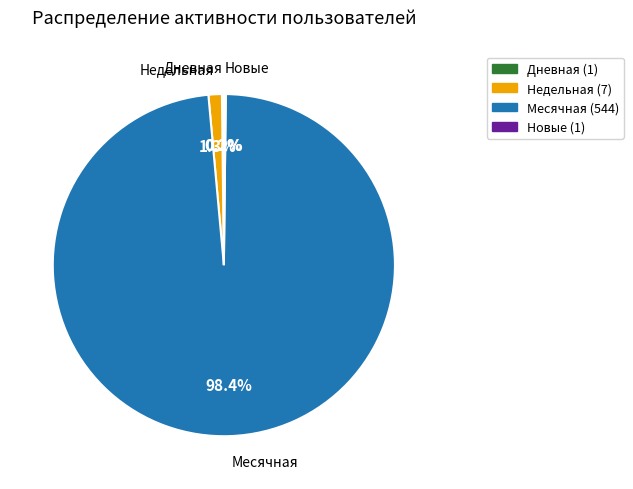

Does any single category account for the majority?

Yes